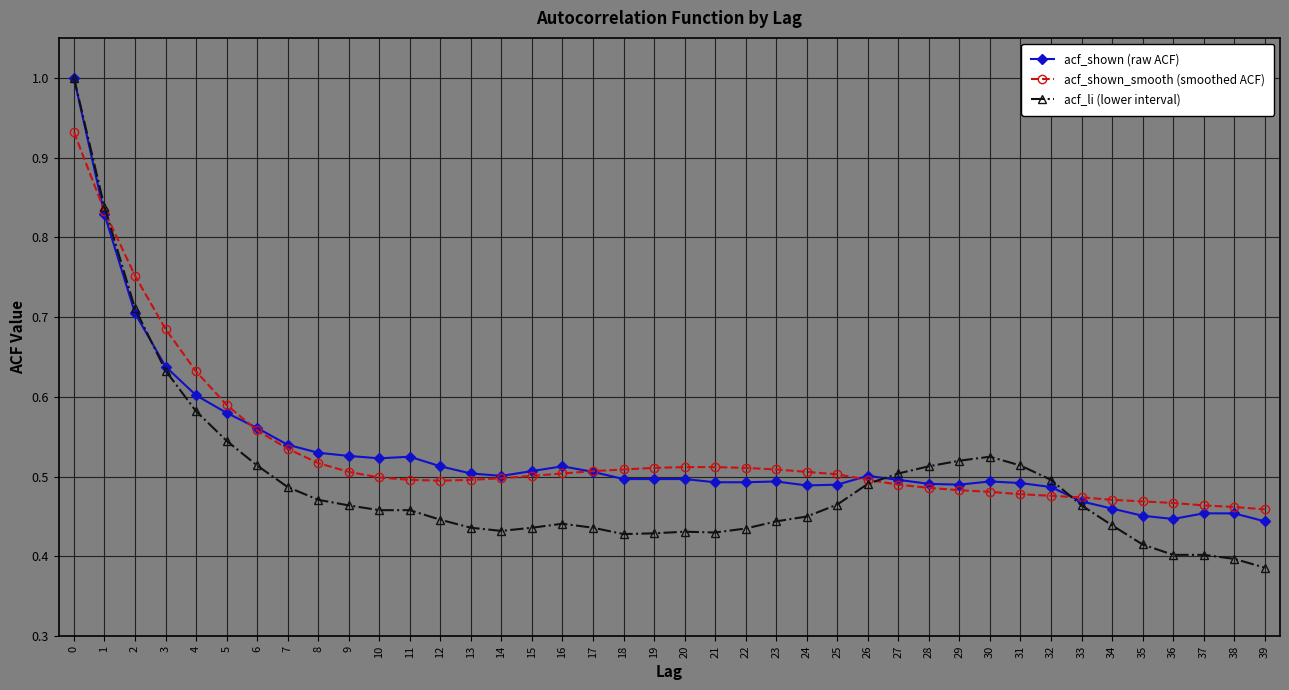

What is the sum of the acf_shown_smooth (smoothed ACF) values at 2 and 16?

1.3